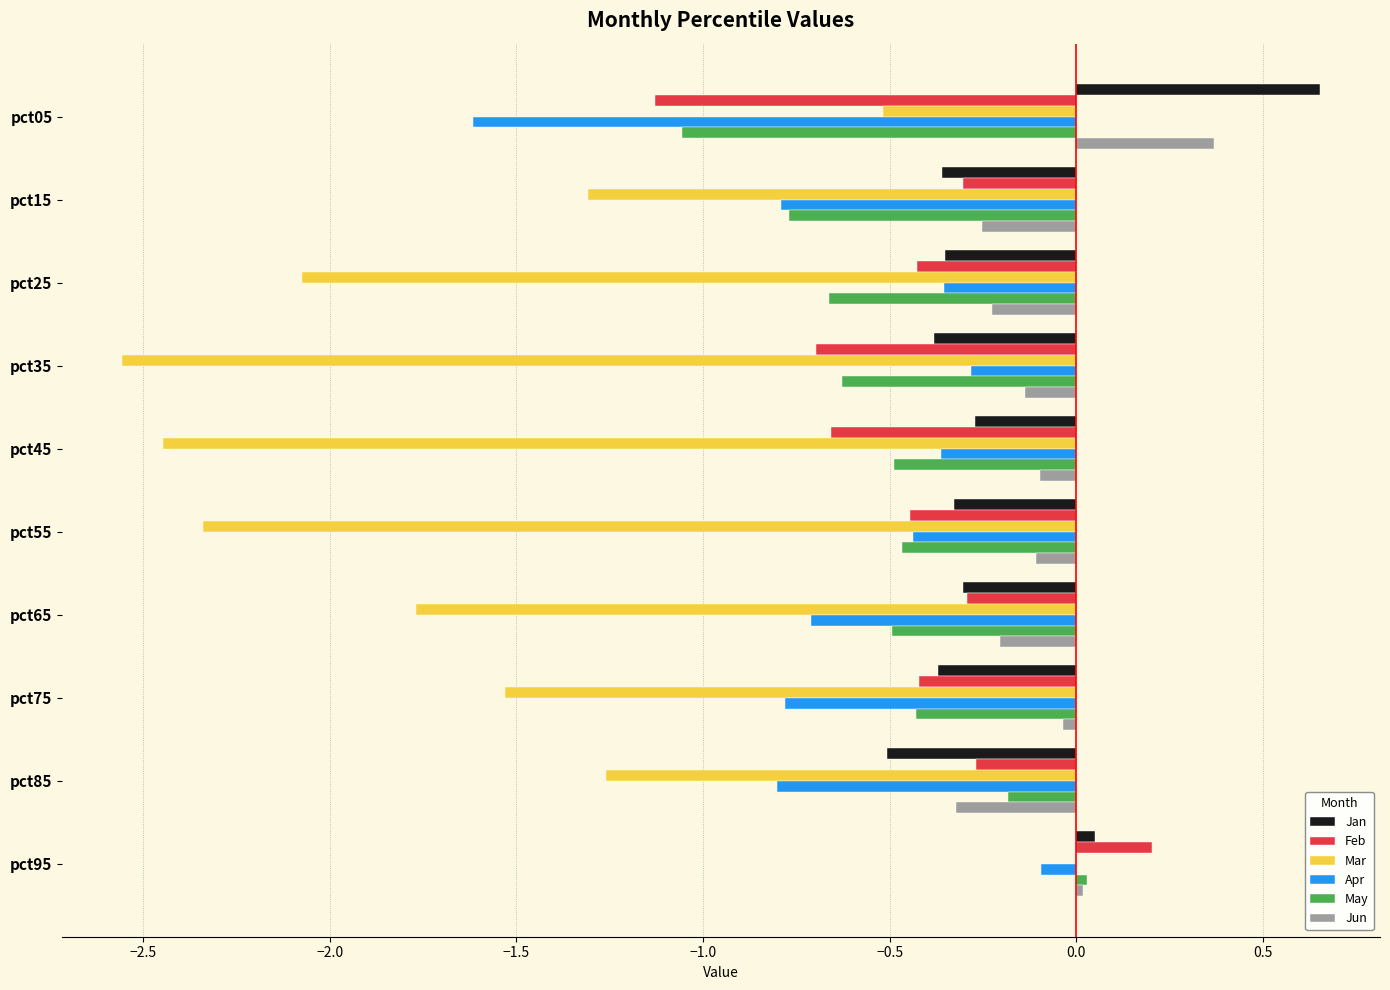

Between pct05 and pct85, which series saw the biggest shift?

Jan